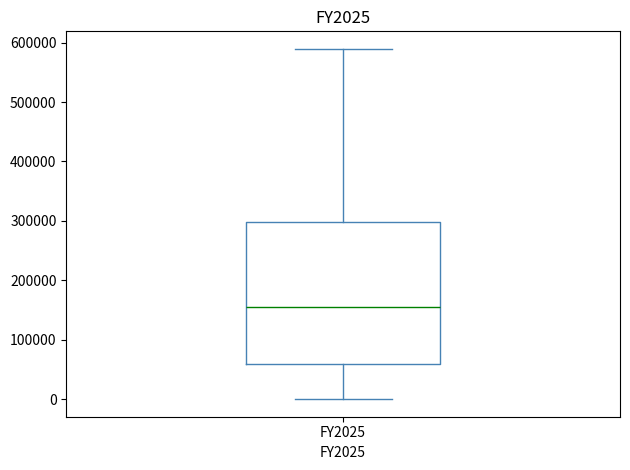

Read this box plot against the y-axis: the position of the median line, the range covered by the box, and the ends of both whiskers. The values are not printed on the chart, so give them approximately, as read against the axis.

median 160000, box 60000 to 300000, whiskers 0 to 590000